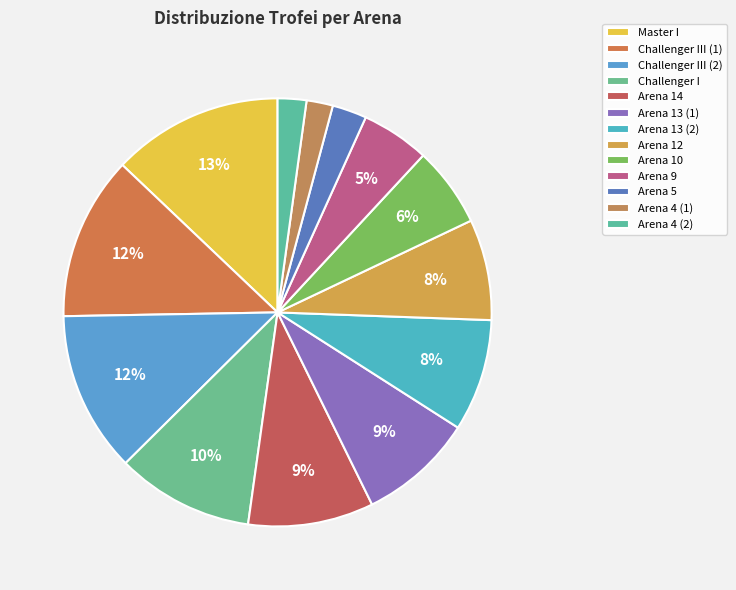

Count the number of slices in the pie.

13